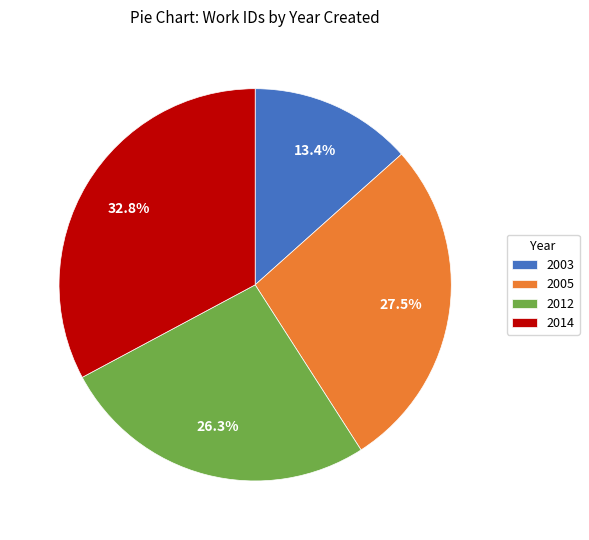

What percentage is NOT represented by 2012?

73.7%